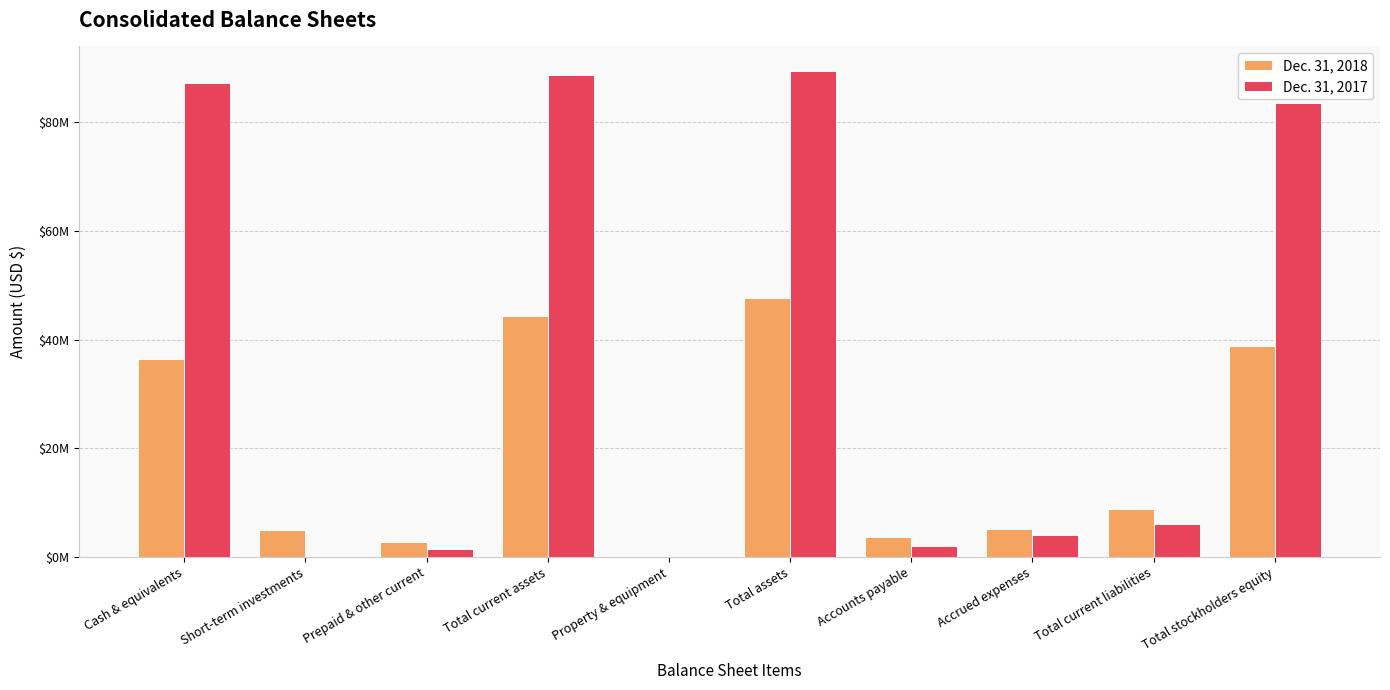

Where is Dec. 31, 2018 nearest to the value 23859734?

Cash & equivalents